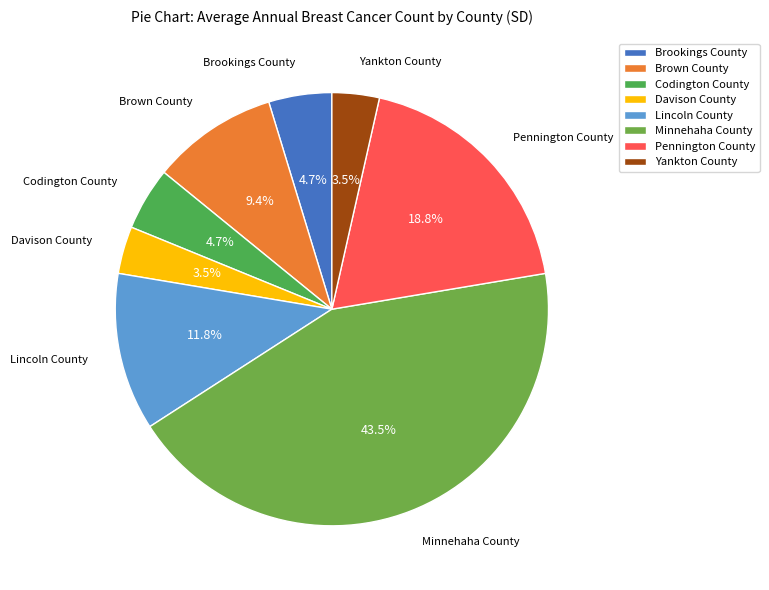

Between Brown County and Pennington County, which is larger?

Pennington County